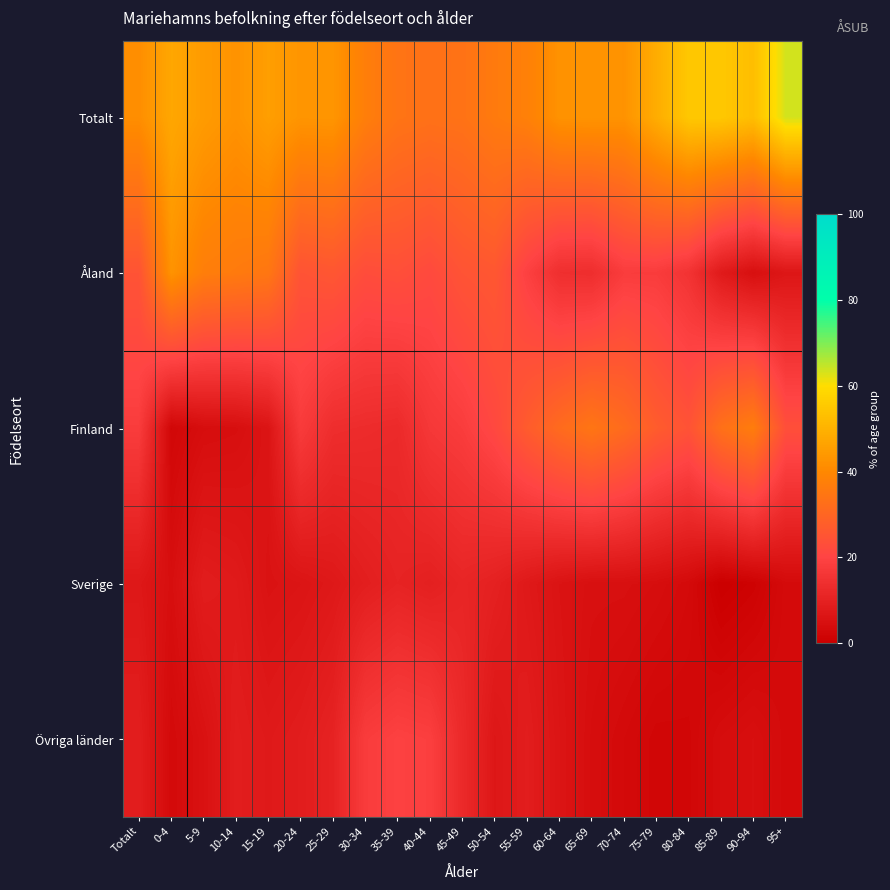

Reading left to right, what are all the values shown in this chart?

Totalt: Totalt=41.4	0-4=47.4	5-9=44.6	10-14=42.7	15-19=45.4	20-24=43.1	25-29=43.2	30-34=37.2	35-39=34.2	40-44=33.3	45-49=33.7	50-54=36.2	55-59=37.8	60-64=42.4	65-69=42.8	70-74=42.6	75-79=48.7	80-84=55.0	85-89=55.1	90-94=52.8	95+=63.3
Åland: Totalt=24.6	0-4=42.7	5-9=37.1	10-14=36.1	15-19=35.0	20-24=24.5	25-29=25.5	30-34=22.7	35-39=23.4	40-44=21.9	45-49=24.6	50-54=25.7	55-59=19.0	60-64=14.0	65-69=13.6	70-74=17.9	75-79=17.8	80-84=15.2	85-89=7.9	90-94=4.7	95+=6.7
Finland: Totalt=17.8	0-4=2.3	5-9=4.2	10-14=4.6	15-19=6.2	20-24=17.5	25-29=13.6	30-34=13.1	35-39=12.6	40-44=16.6	45-49=18.0	50-54=21.4	55-59=27.0	60-64=31.5	65-69=34.5	70-74=31.6	75-79=27.1	80-84=24.4	85-89=33.0	90-94=36.8	95+=23.3
Sverige: Totalt=7.2	0-4=4.5	5-9=8.6	10-14=7.9	15-19=5.7	20-24=6.2	25-29=7.4	30-34=9.1	35-39=10.5	40-44=9.6	45-49=11.1	50-54=9.8	55-59=7.5	60-64=5.8	65-69=4.9	70-74=4.8	75-79=4.2	80-84=3.2	85-89=0.0	90-94=0.9	95+=3.3
Övriga länder: Totalt=8.9	0-4=3.1	5-9=5.4	10-14=8.8	15-19=7.7	20-24=8.7	25-29=10.4	30-34=17.8	35-39=19.3	40-44=18.7	45-49=12.5	50-54=6.9	55-59=8.7	60-64=6.3	65-69=4.2	70-74=3.1	75-79=2.1	80-84=2.2	85-89=4.0	90-94=4.7	95+=3.3